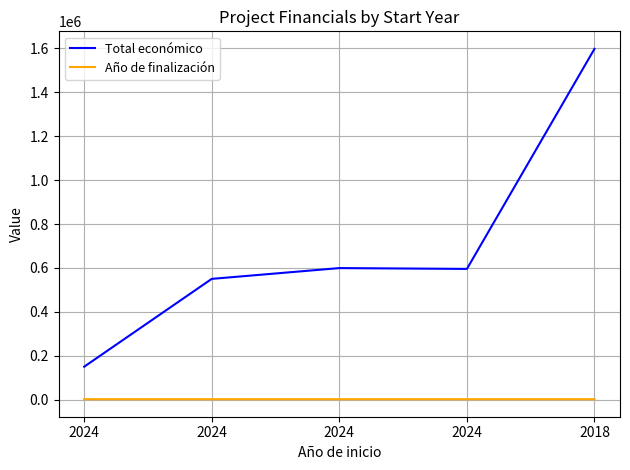

What is the spread (max minus min) of values at 2024?

147973